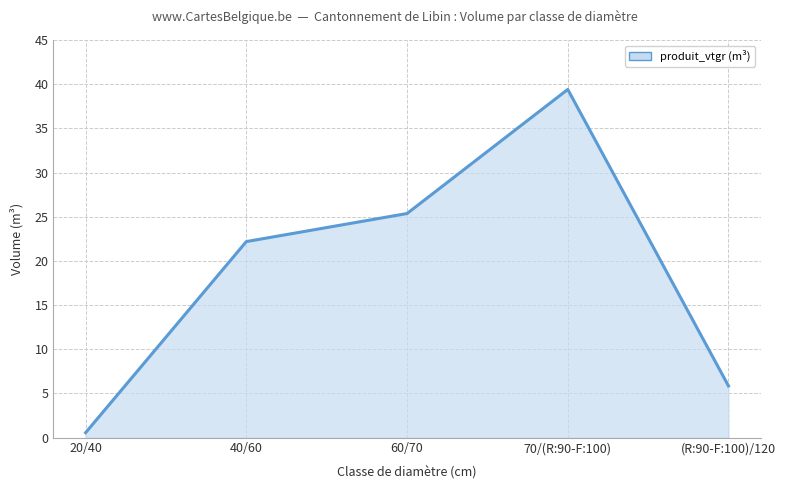

What is the difference between the values at 60/70 and 40/60?

3.2